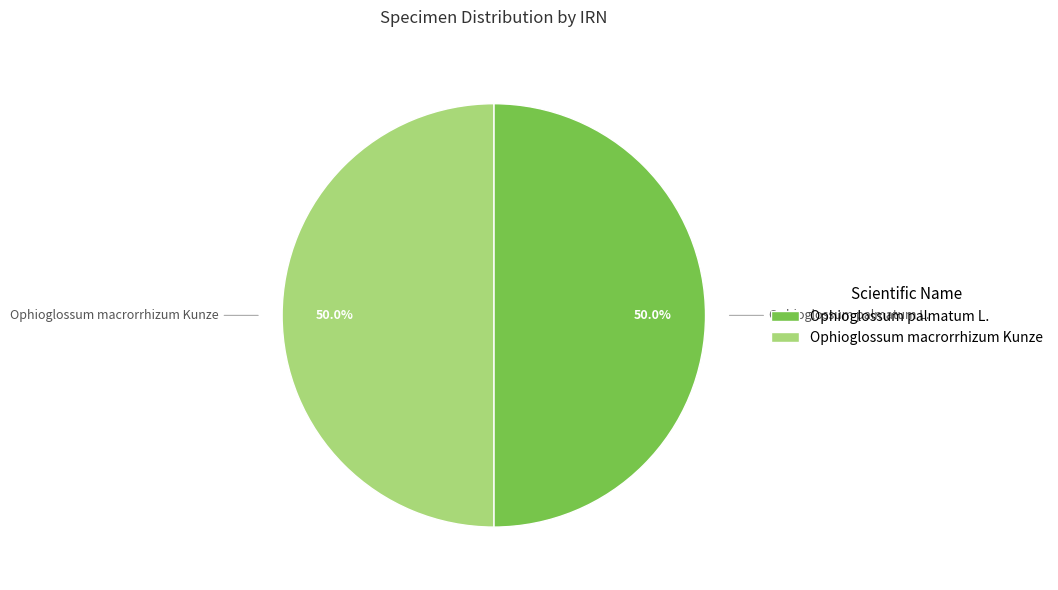

To the nearest percent, what percentage of the pie is Ophioglossum macrorrhizum Kunze?

50%